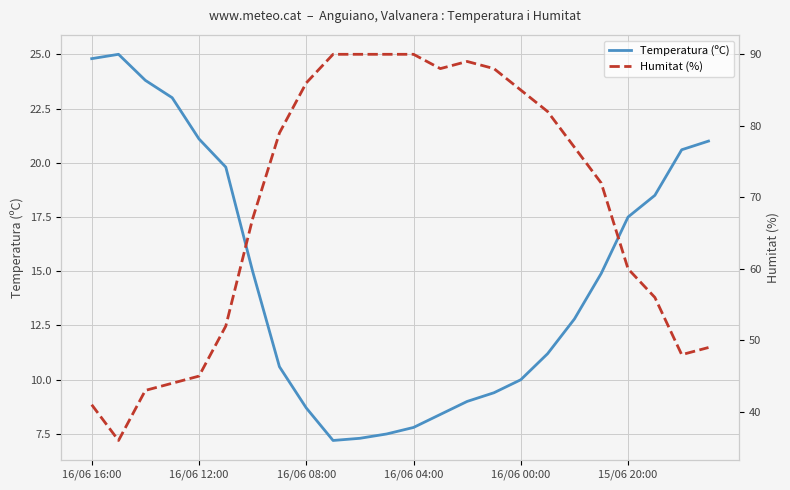

At which category is the sum across all series the highest?

14